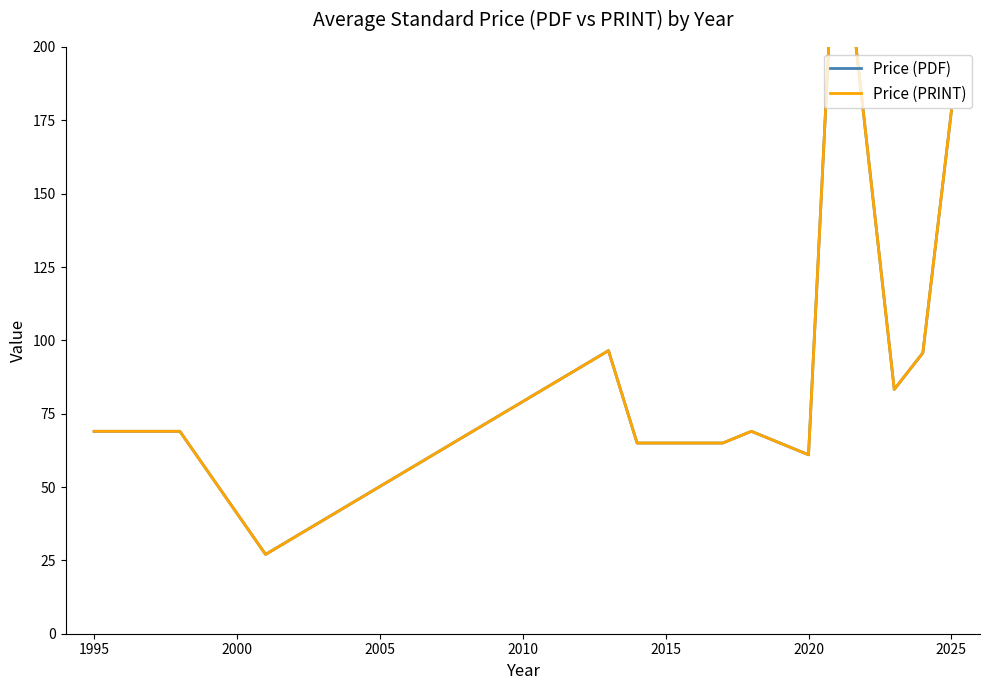

What is the average value of the Price (PDF) series?

94.7